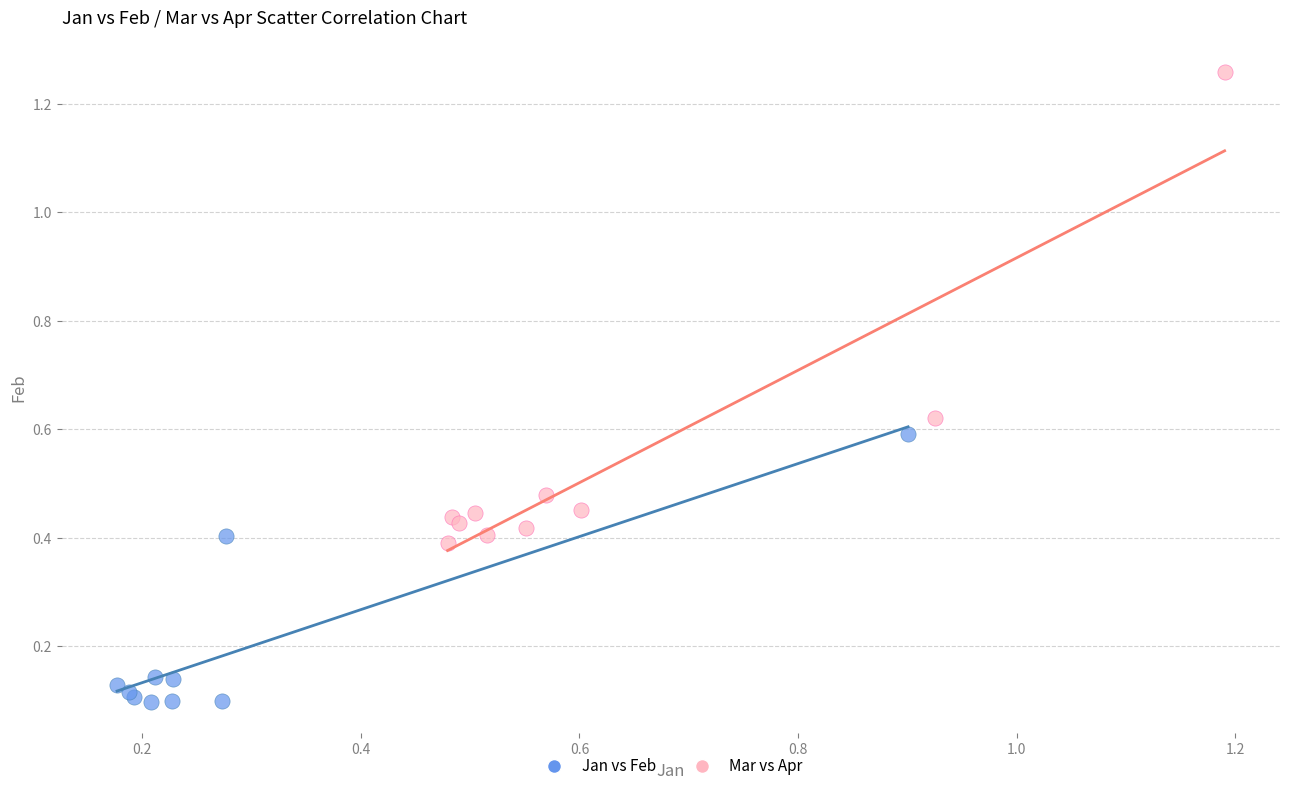

Which series contains the highest Y value?

Mar vs Apr